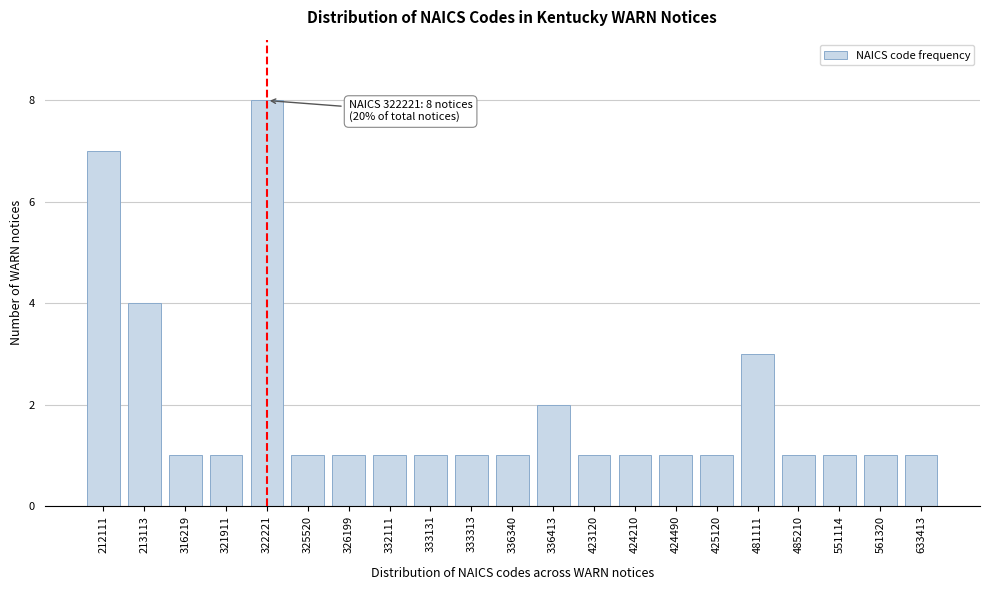

Reading left to right, transcribe all the data shown in this chart.

212111=7	213113=4	316219=1	321911=1	322221=8	325520=1	326199=1	332111=1	333131=1	333313=1	336340=1	336413=2	423120=1	424210=1	424490=1	425120=1	481111=3	485210=1	551114=1	561320=1	633413=1